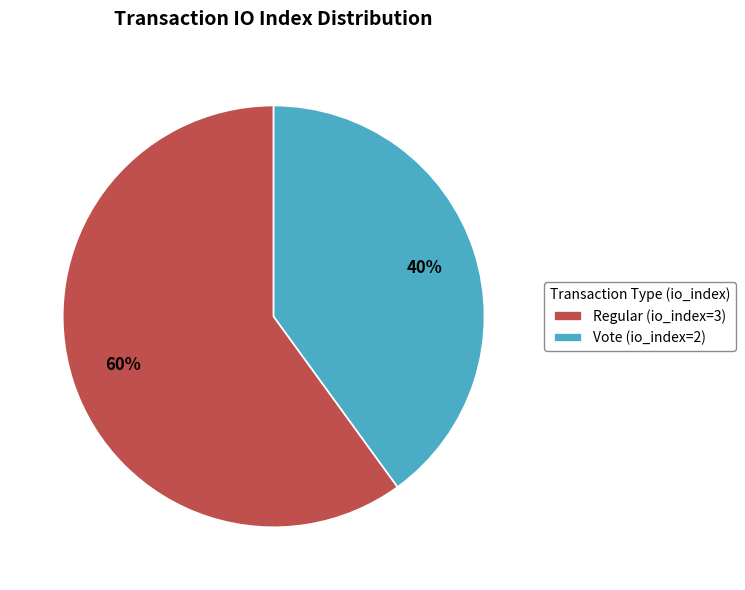

The Vote (io_index=2) slice represents 40% of the pie. True or false?

True